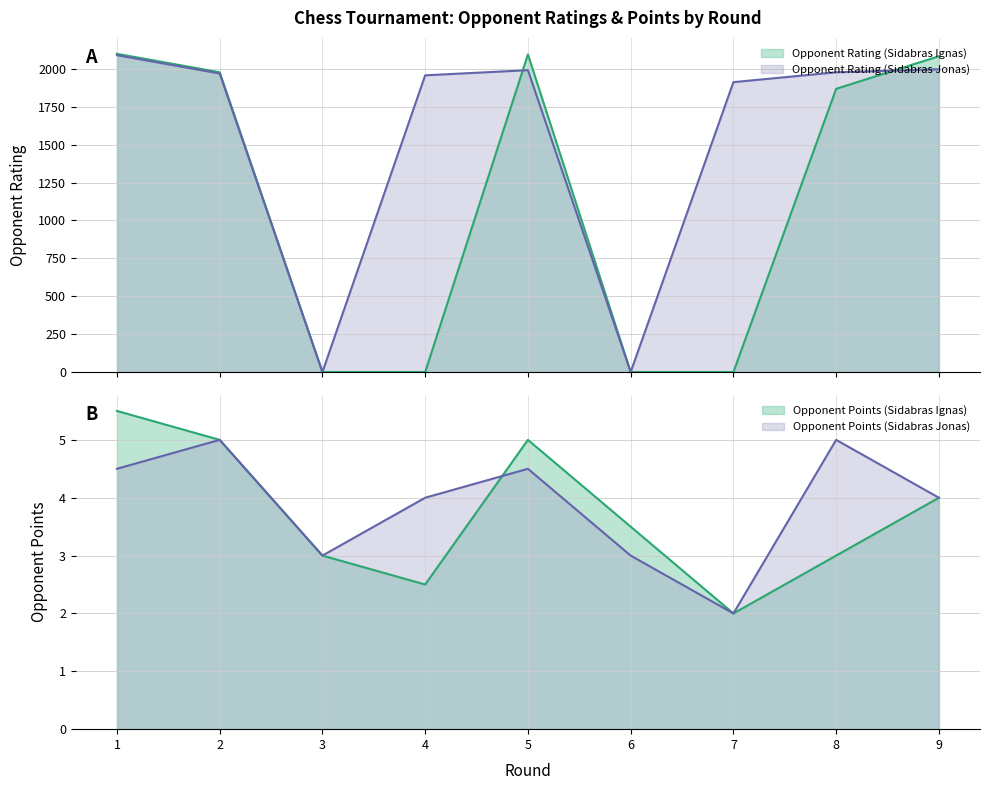

Between 3 and 1, which is larger?

1